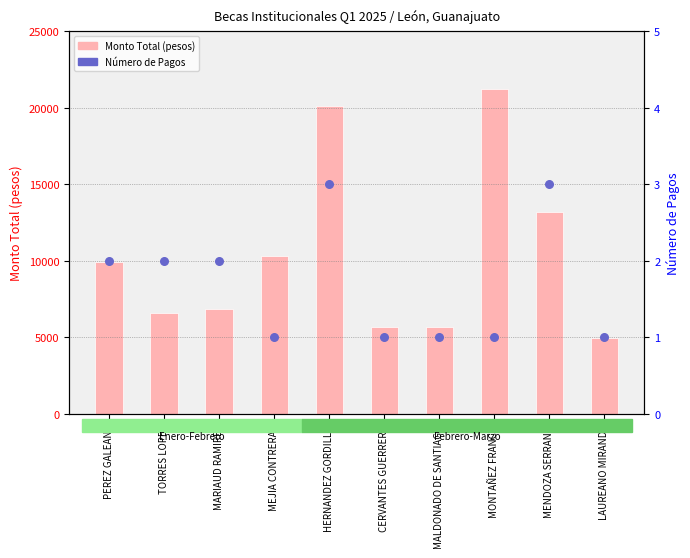

Which series has the largest total across all categories?

Monto Total (pesos)